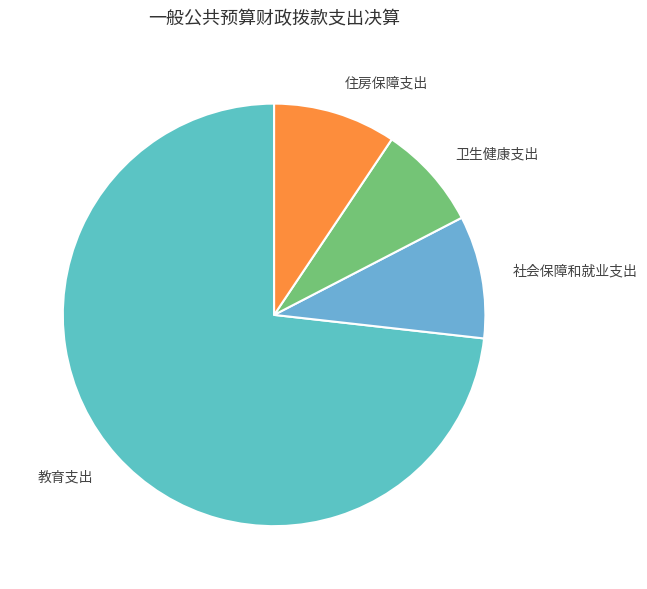

Which category has the biggest portion of the pie?

教育支出